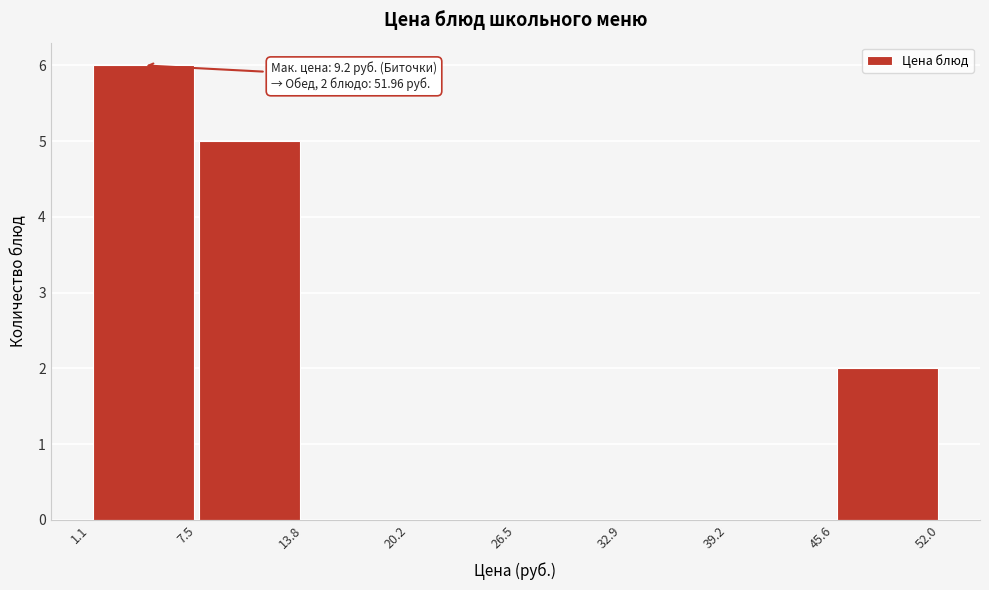

Over which range of the x-axis is the bar tallest?

1.1 to 7.5